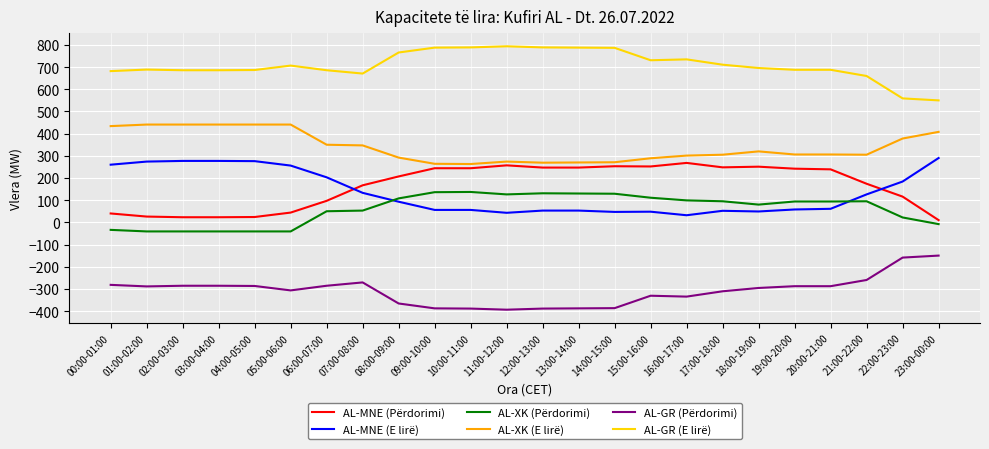

Is it true that AL-MNE (E lirë) equals 53 at 12:00-13:00?

True